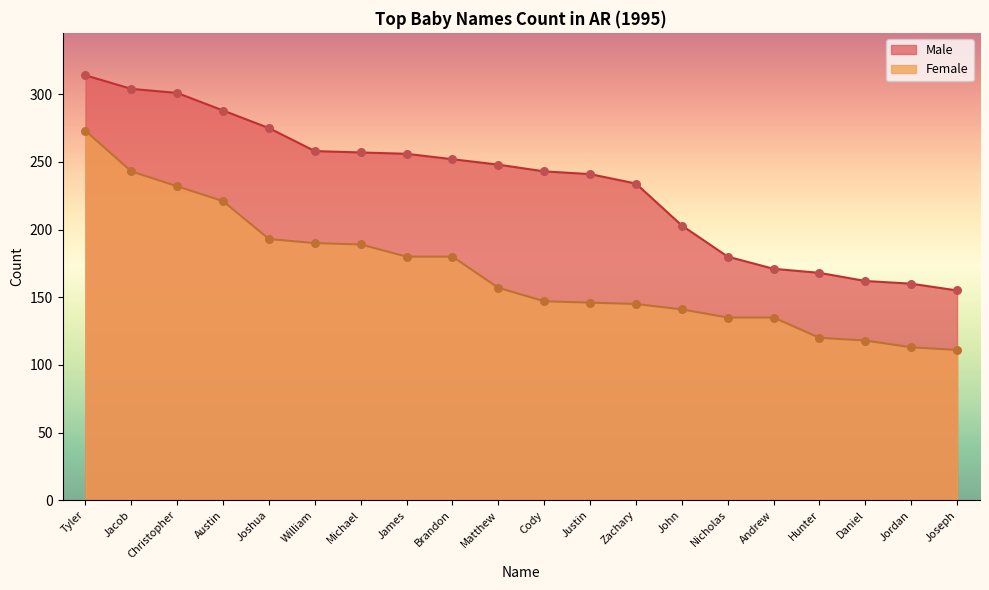

At how many categories does at least one series exceed 300?

3